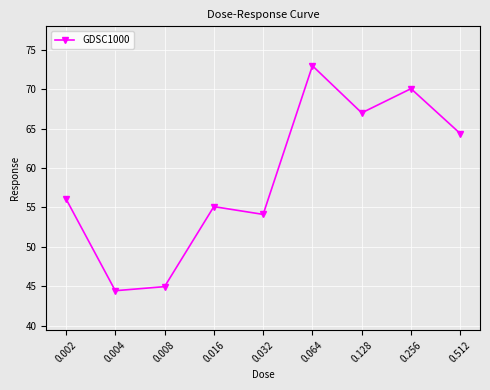

Rank the categories by value from lowest to highest.

0.004, 0.008, 0.032, 0.016, 0.002, 0.512, 0.128, 0.256, 0.064